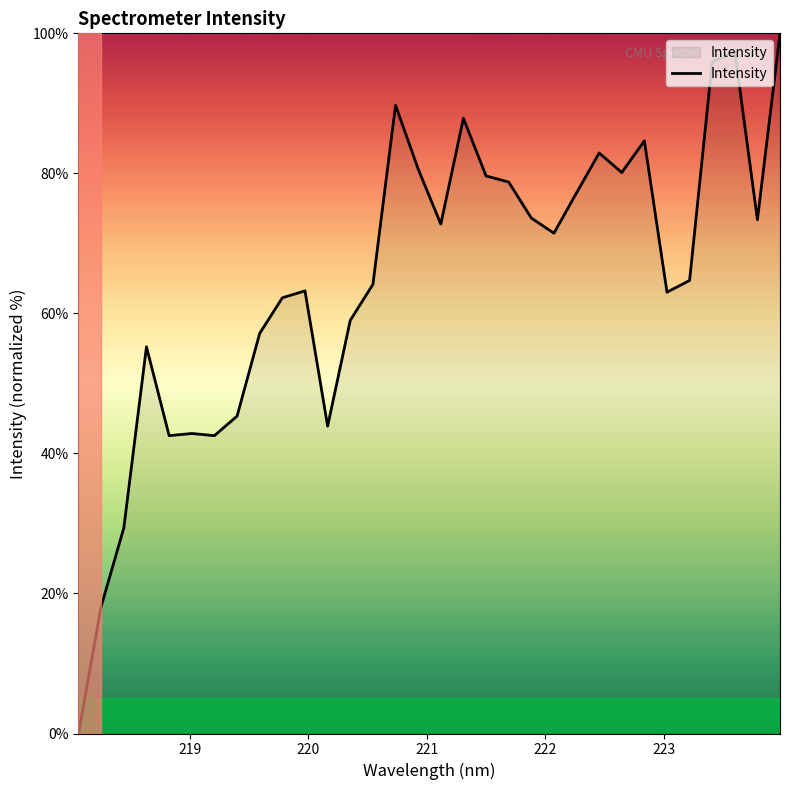

What is the difference between the maximum and minimum values?

100.0